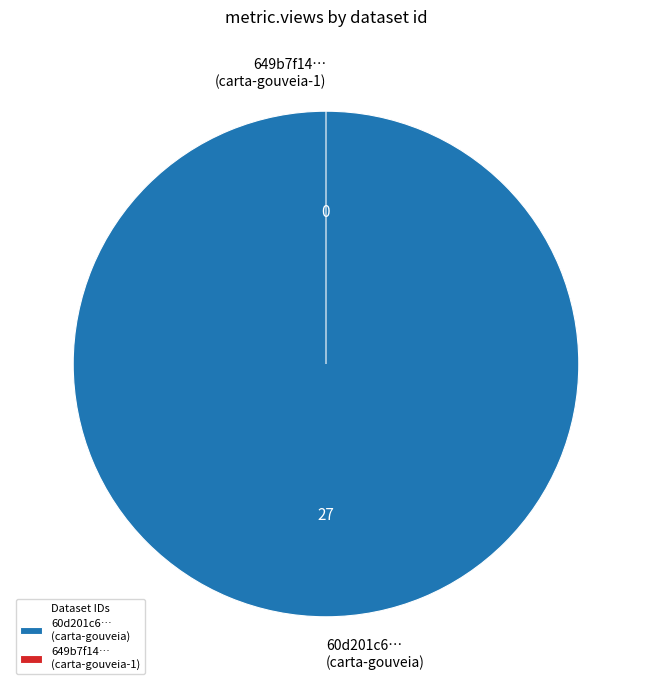

To the nearest percent, what is the combined percentage of 649b7f14078190f89ee7718f and 60d201c60781901de8633271?

100%